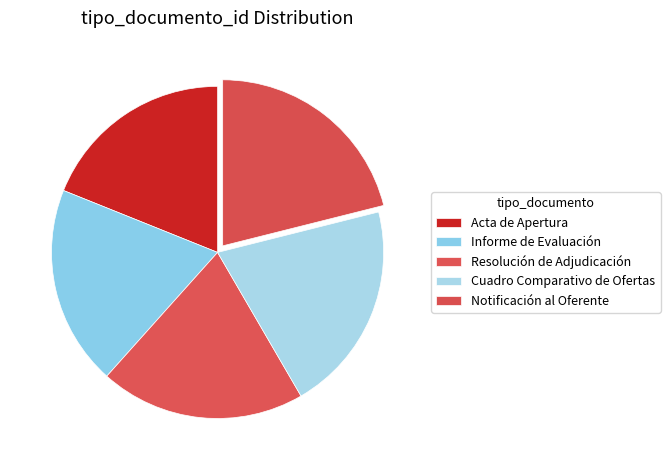

How many slices are in this pie chart?

5